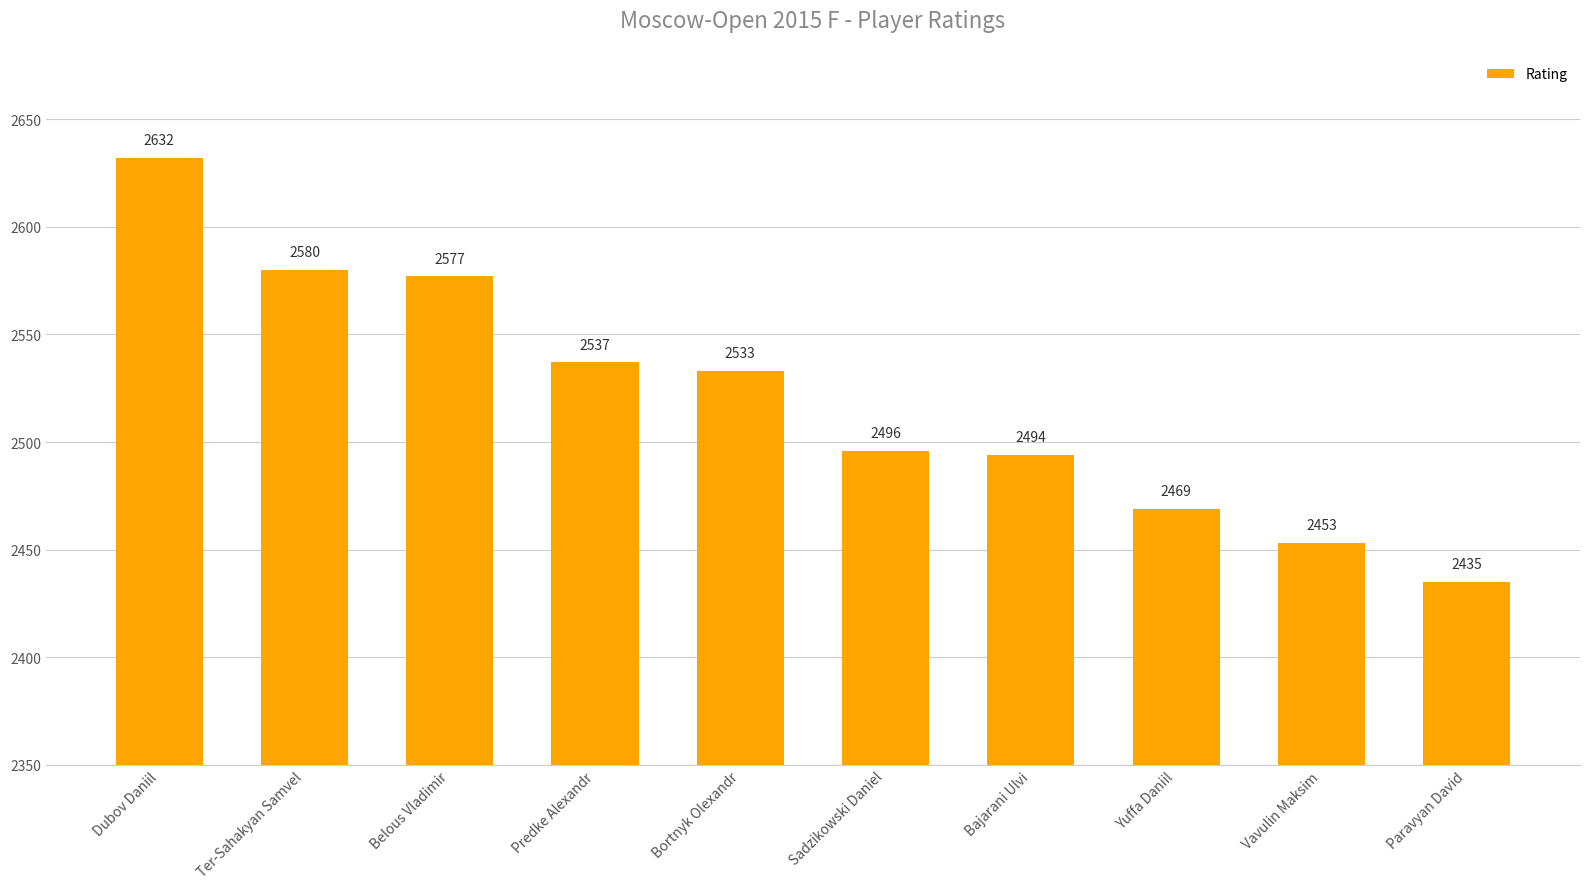

Rank the categories by value from highest to lowest.

Dubov Daniil, Ter-Sahakyan Samvel, Belous Vladimir, Predke Alexandr, Bortnyk Olexandr, Sadzikowski Daniel, Bajarani Ulvi, Yuffa Daniil, Vavulin Maksim, Paravyan David